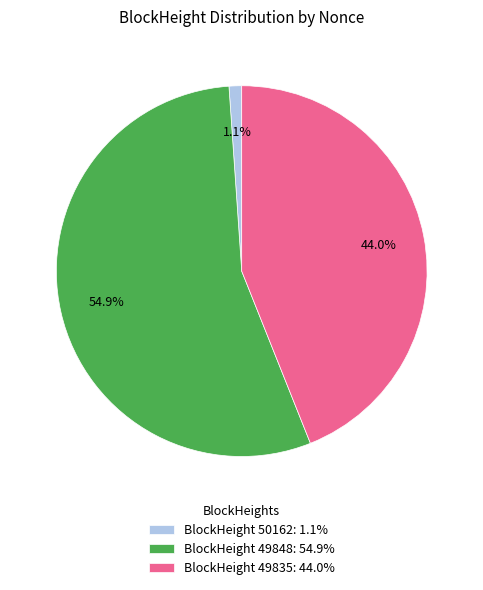

To the nearest percent, what is the average slice percentage?

33%